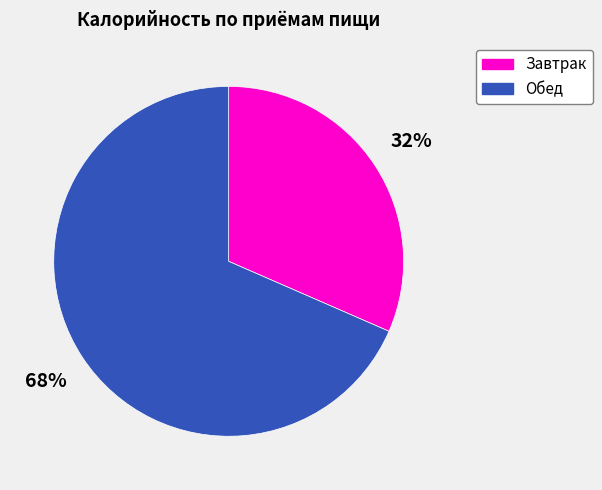

Rank the categories by value from highest to lowest.

Обед, Завтрак